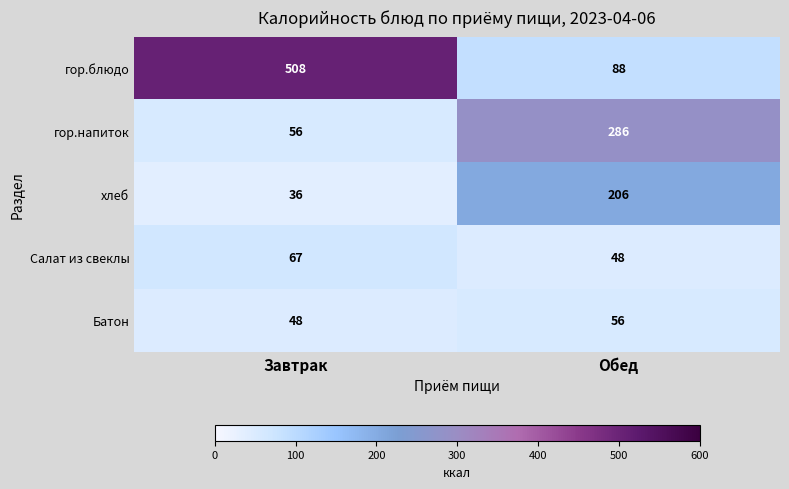

Between Завтрак and Обед, which series saw the biggest shift?

гор.блюдо